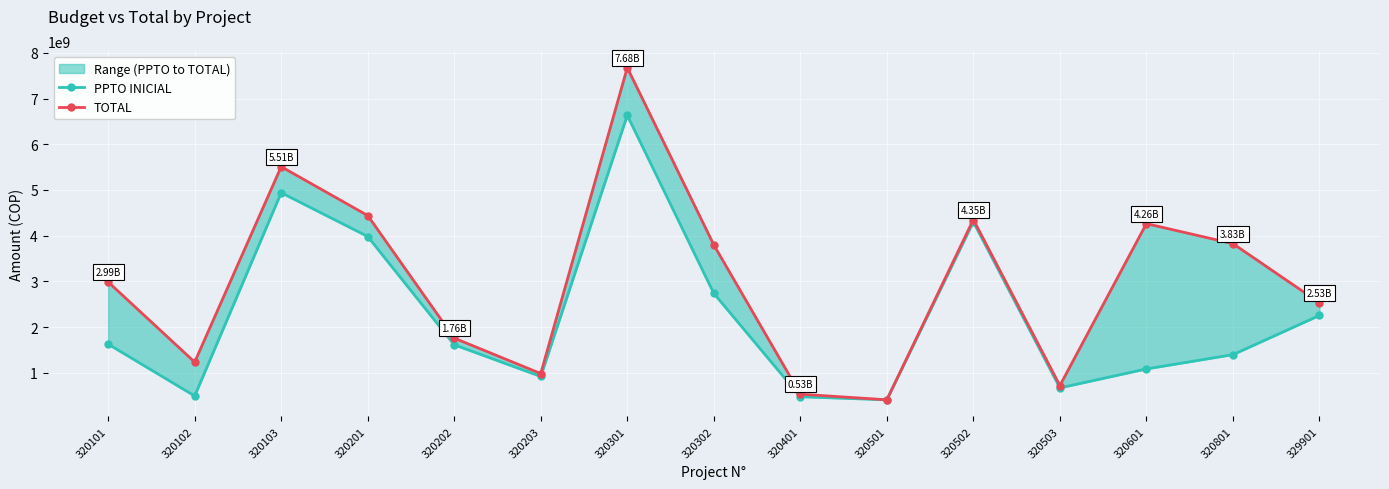

At which category is the sum across all series the highest?

320301